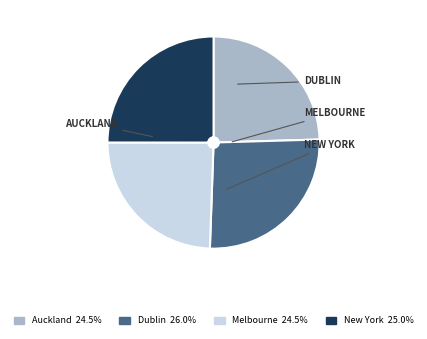

Does any single category account for the majority?

No